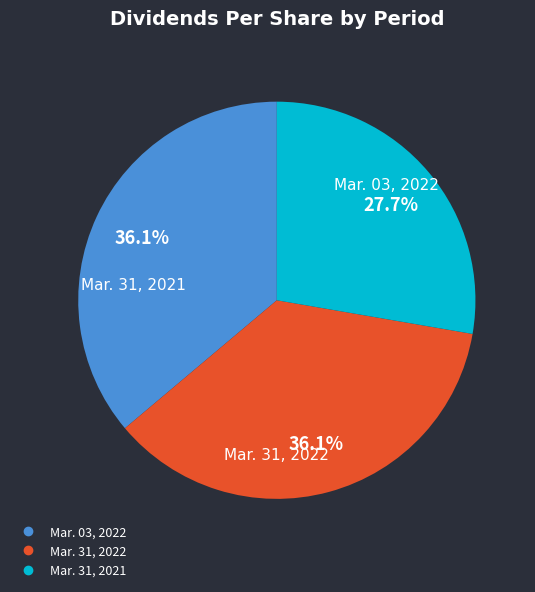

The Mar. 31, 2021 slice represents 13% of the pie. True or false?

False